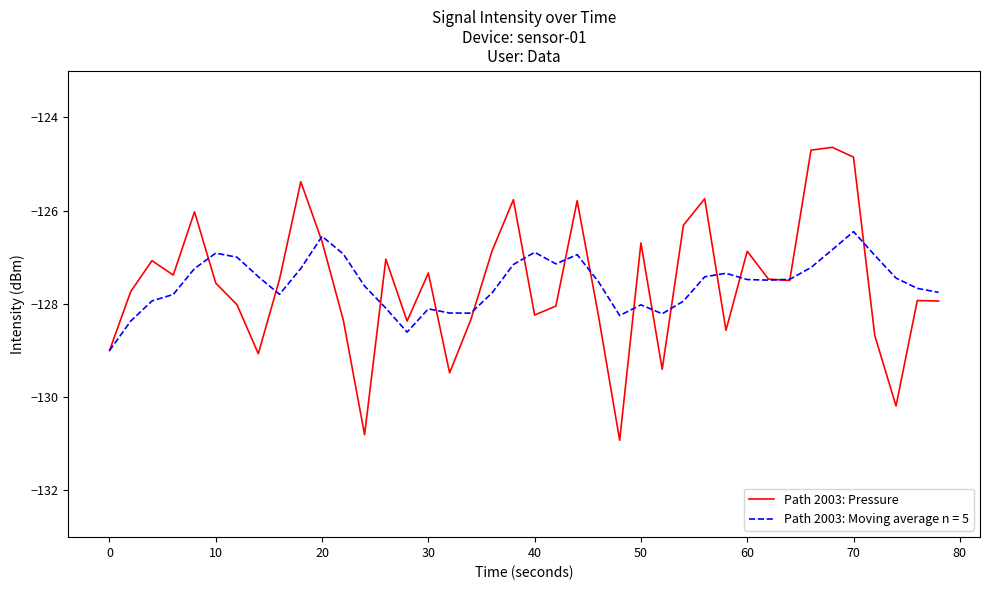

What is the minimum value for Path 2003: Pressure?

-130.9